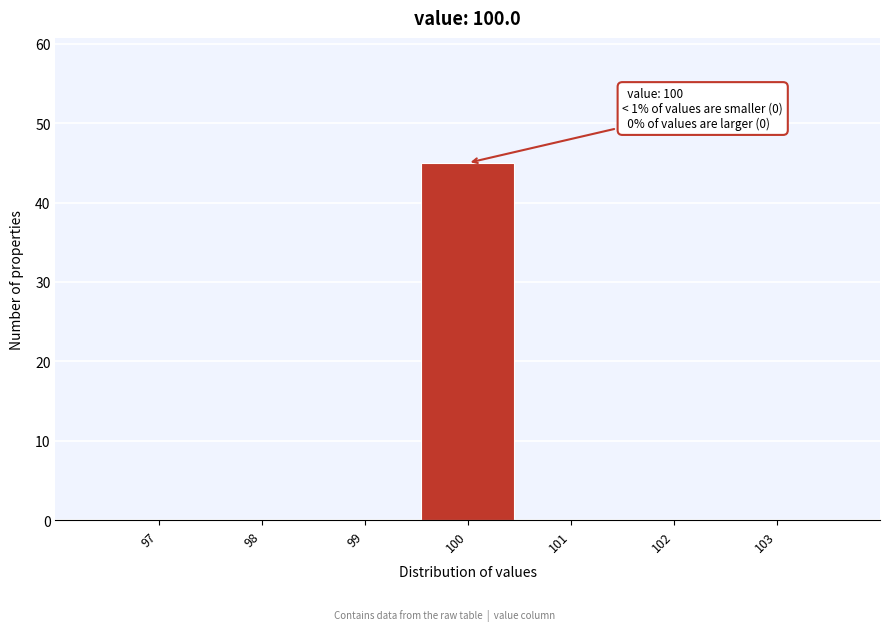

Over which range of the x-axis is the bar tallest?

99.5 to 100.5